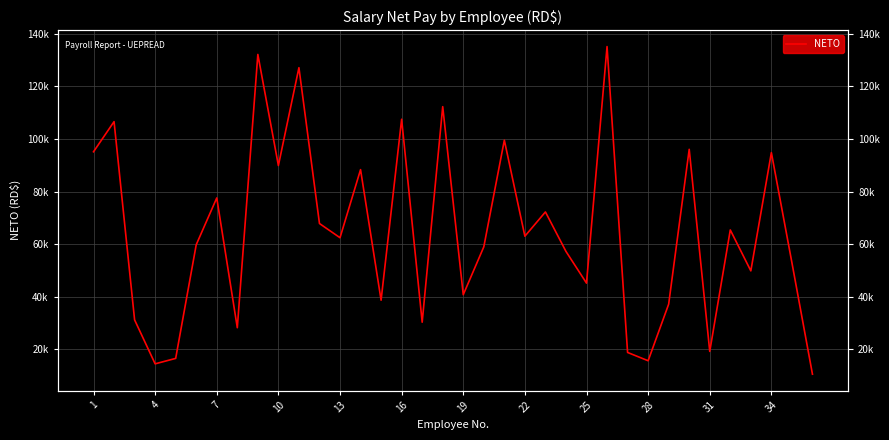

How many data points are less than 62443?

18